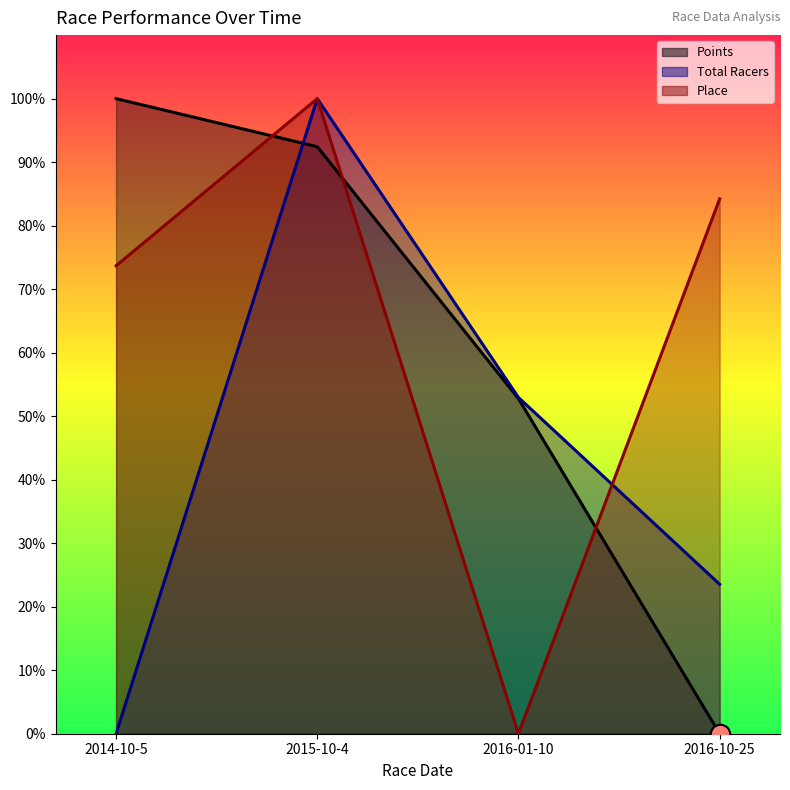

What is the value of the Total Racers point at the 3rd from the left?

52.9